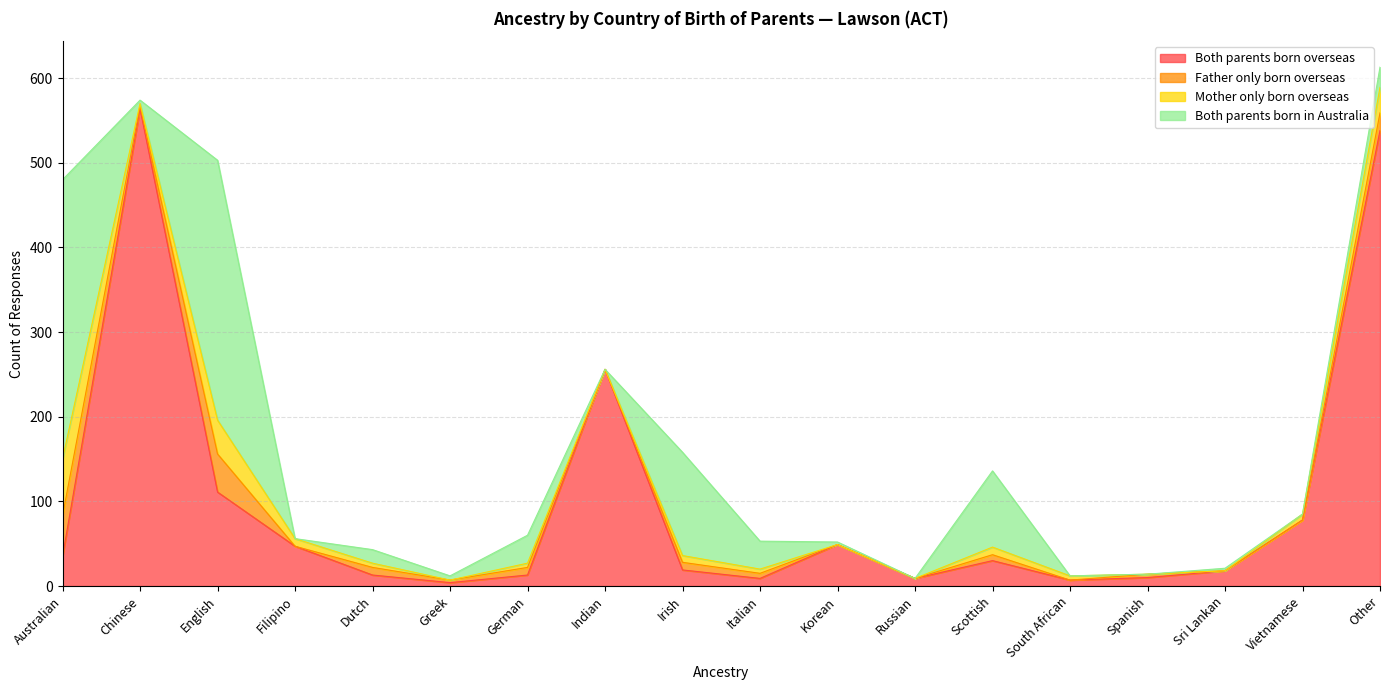

Reading right to left, transcribe all the data shown in this chart.

Both parents born overseas: Other=538	Vietnamese=78	Sri Lankan=18	Spanish=10	South African=7	Scottish=30	Russian=9	Korean=49	Italian=9	Irish=19	Indian=256	German=13	Greek=4	Dutch=13	Filipino=47	English=111	Chinese=564	Australian=35
Father only born overseas: Other=21	Vietnamese=0	Sri Lankan=0	Spanish=4	South African=0	Scottish=7	Russian=0	Korean=0	Italian=6	Irish=9	Indian=0	German=9	Greek=3	Dutch=9	Filipino=0	English=45	Chinese=3	Australian=48
Mother only born overseas: Other=30	Vietnamese=7	Sri Lankan=0	Spanish=0	South African=5	Scottish=9	Russian=0	Korean=0	Italian=5	Irish=8	Indian=0	German=5	Greek=0	Dutch=5	Filipino=9	English=40	Chinese=3	Australian=67
Both parents born in Australia: Other=24	Vietnamese=0	Sri Lankan=3	Spanish=0	South African=0	Scottish=90	Russian=0	Korean=3	Italian=33	Irish=122	Indian=0	German=33	Greek=5	Dutch=16	Filipino=0	English=307	Chinese=4	Australian=330